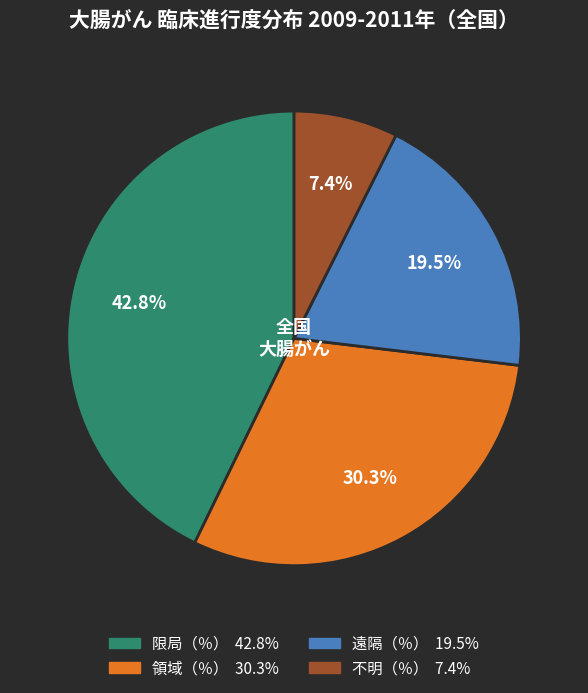

Combined, do 遠隔（％） and 限局（％） account for over 50%?

Yes